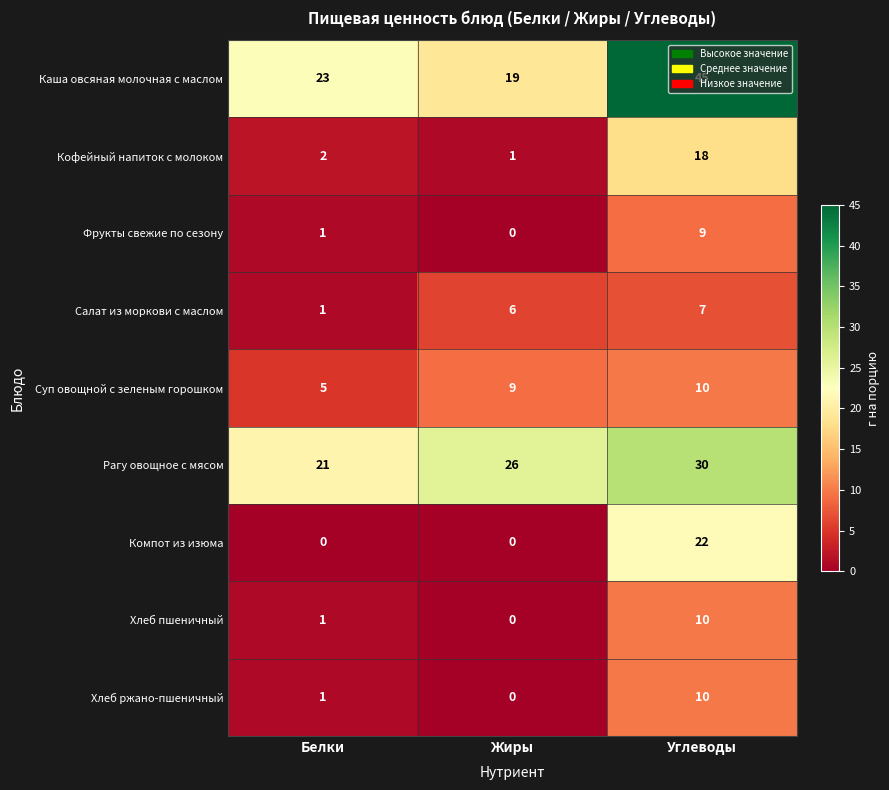

At which label is Суп овощной с зеленым горошком closest to 7?

Белки